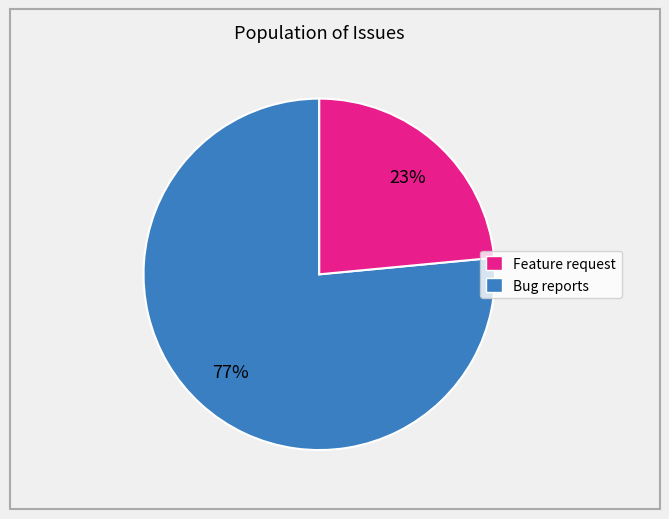

To the nearest percent, what is the average slice percentage?

50%